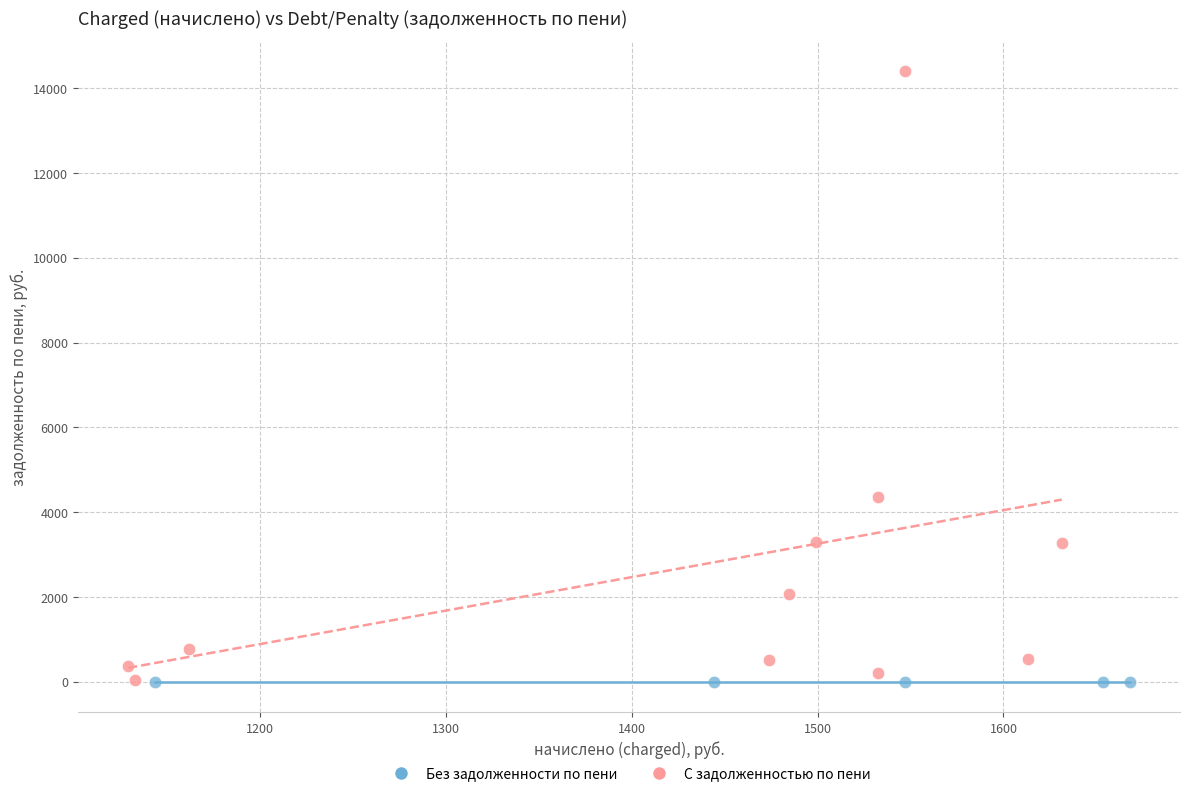

Which series contains the highest Y value?

С задолженностью по пени